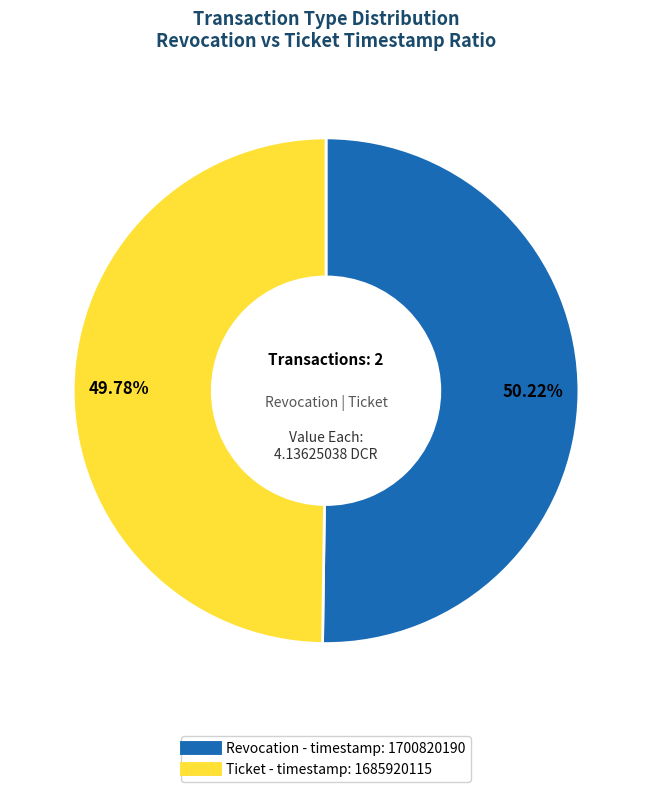

To the nearest percent, what percentage of the pie is Ticket?

50%